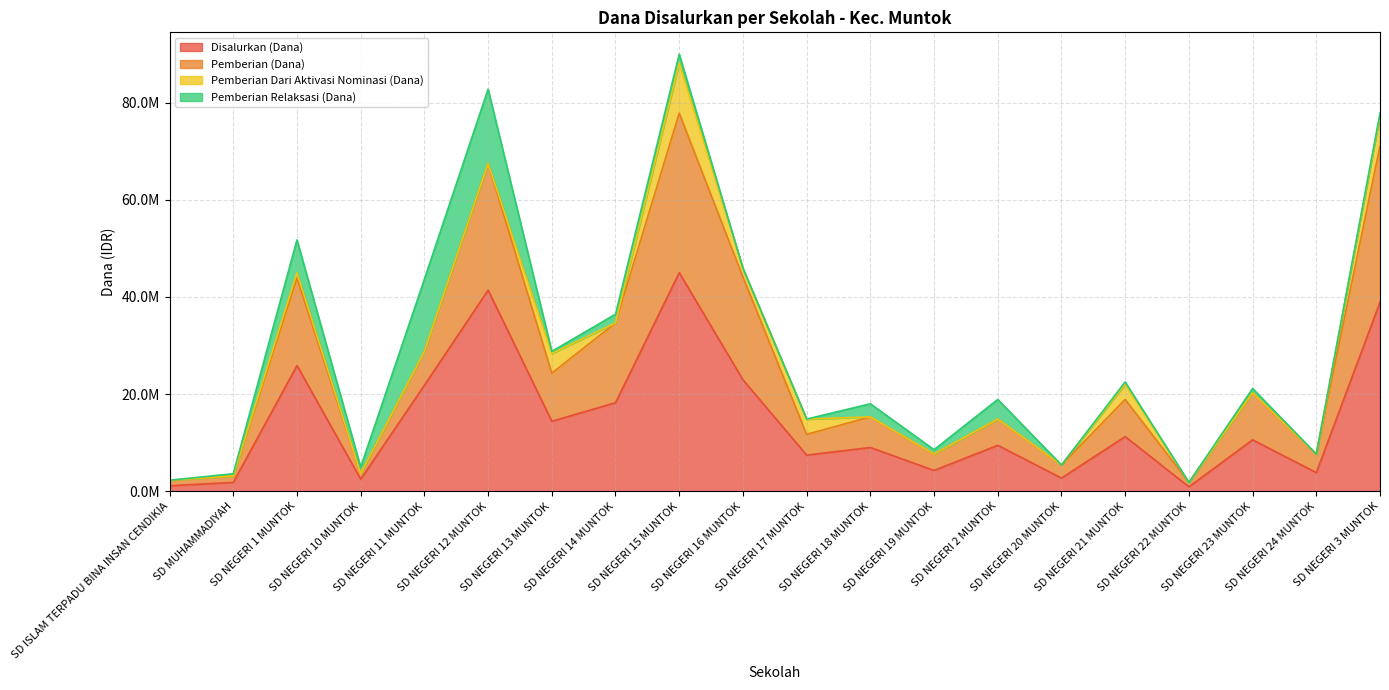

True or false: Disalurkan (Dana) and Pemberian (Dana) cross at least once.

False